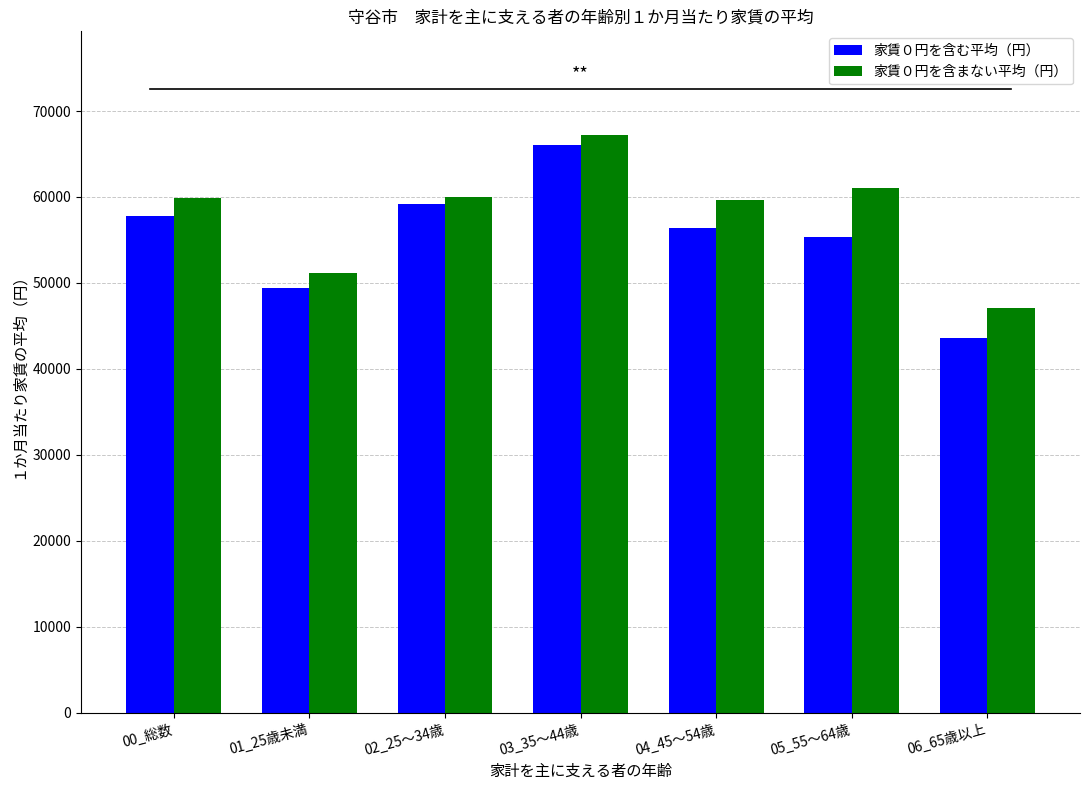

How many data points in 家賃０円を含む平均（円） are less than 56350?

3